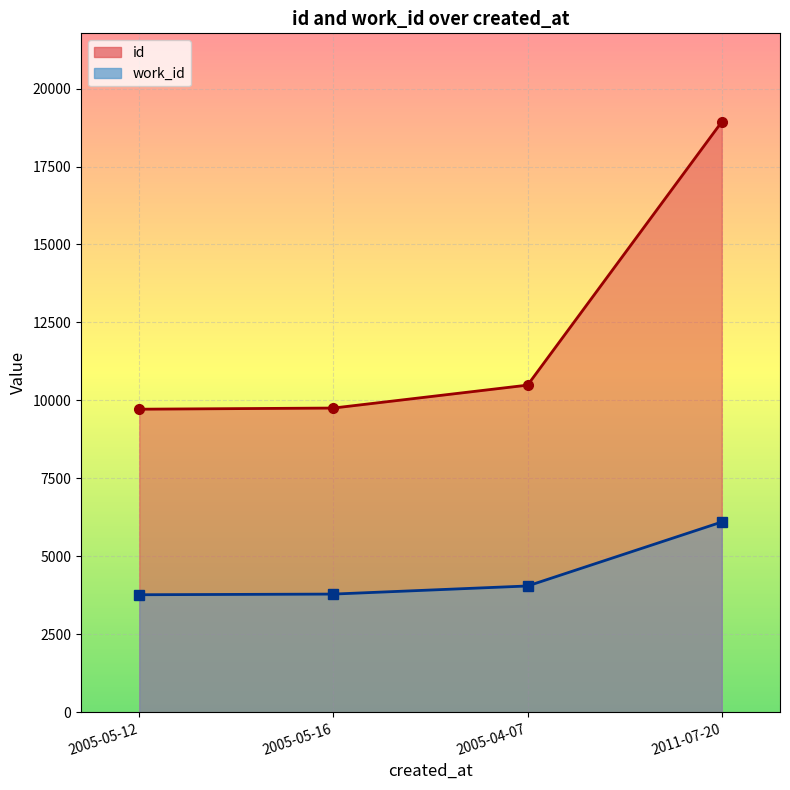

Reading left to right, transcribe all the data shown in this chart.

id: 9719	9756	10491	18931
work_id: 3770	3791	4051	6102